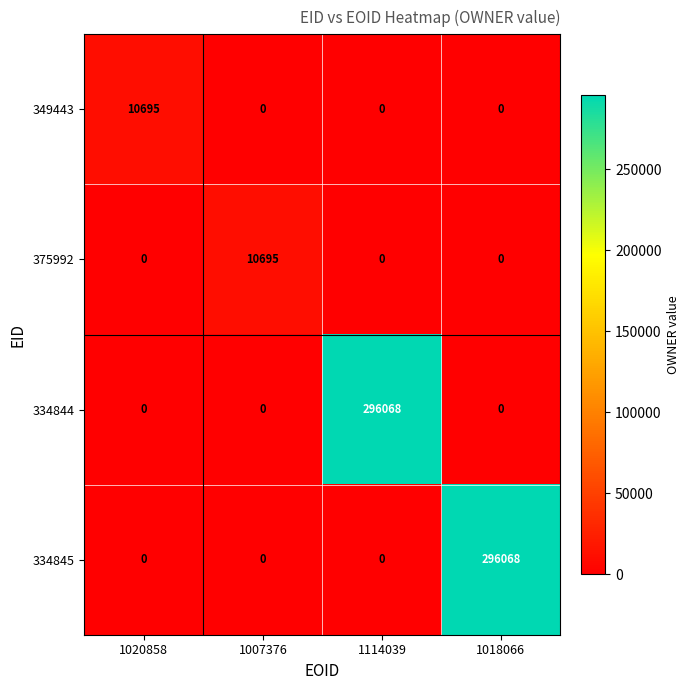

How many positive values does the 334844 series have?

1